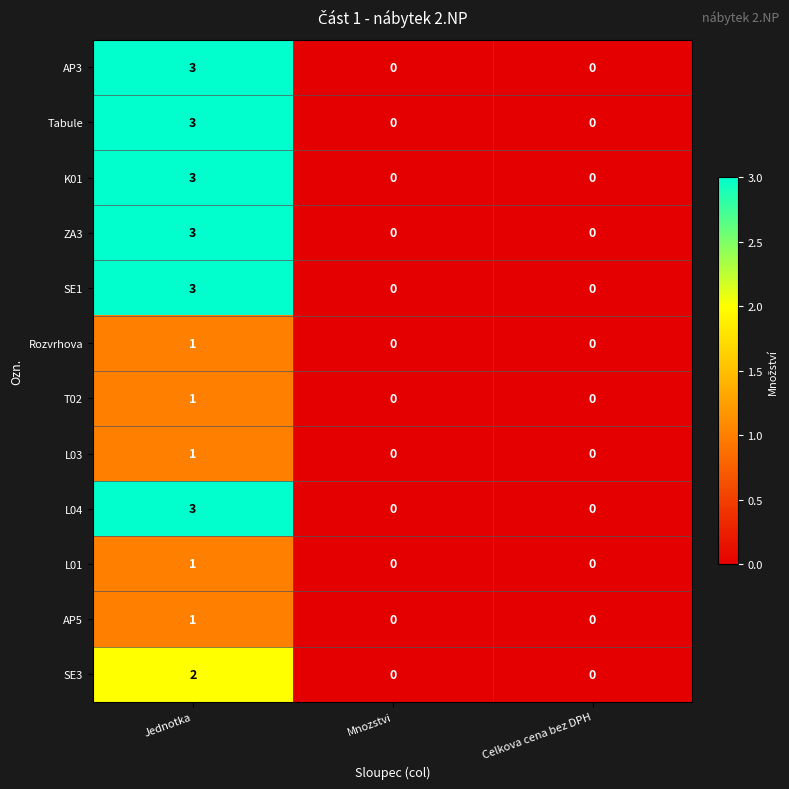

What is the greatest value displayed?

3